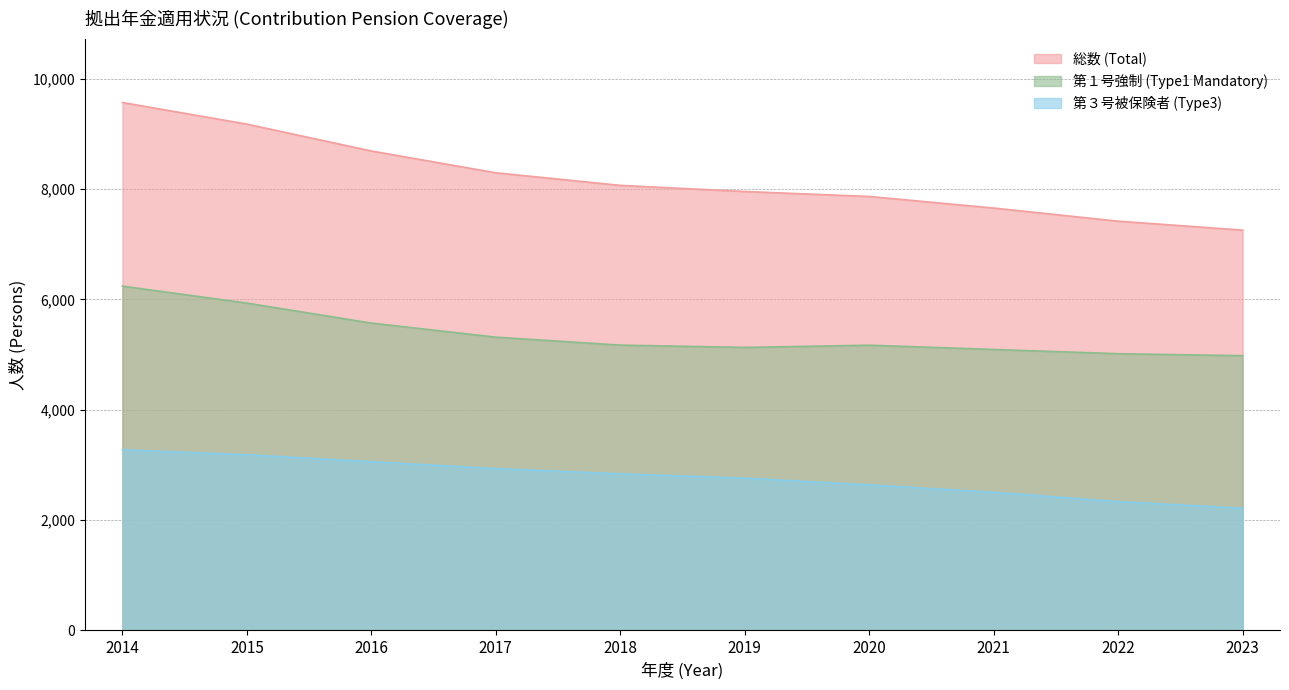

How many lines are shown in the chart?

3